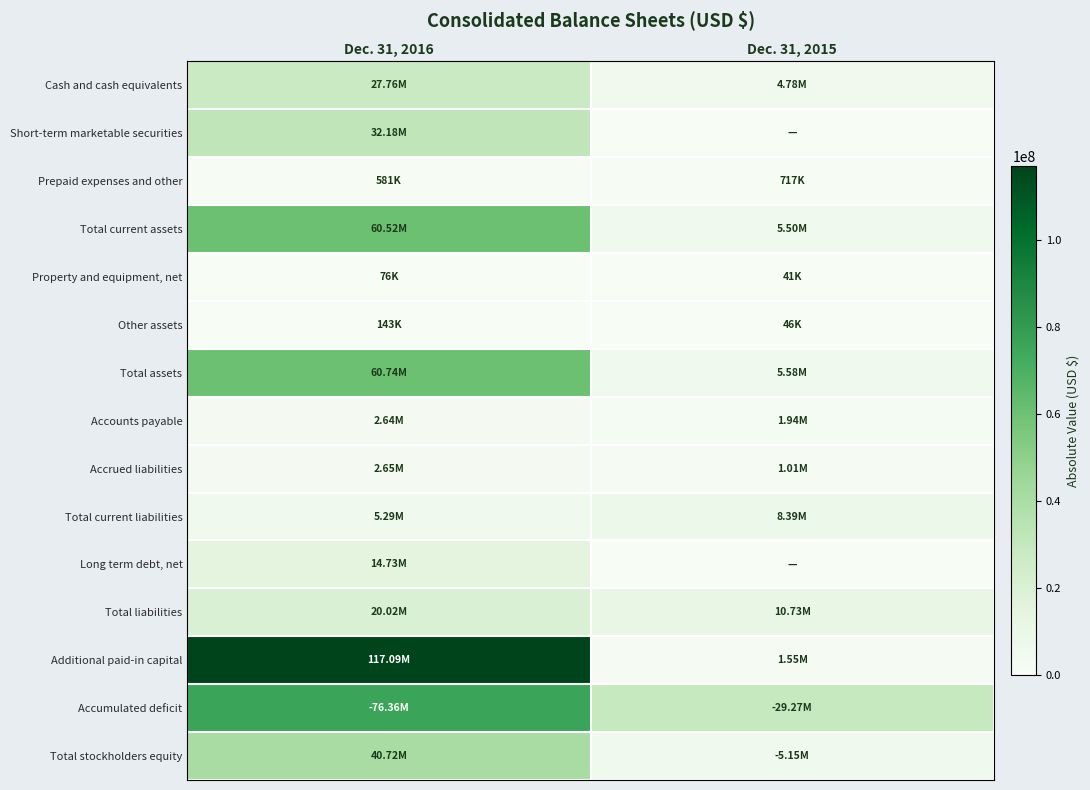

Count the number of data series in this chart.

15